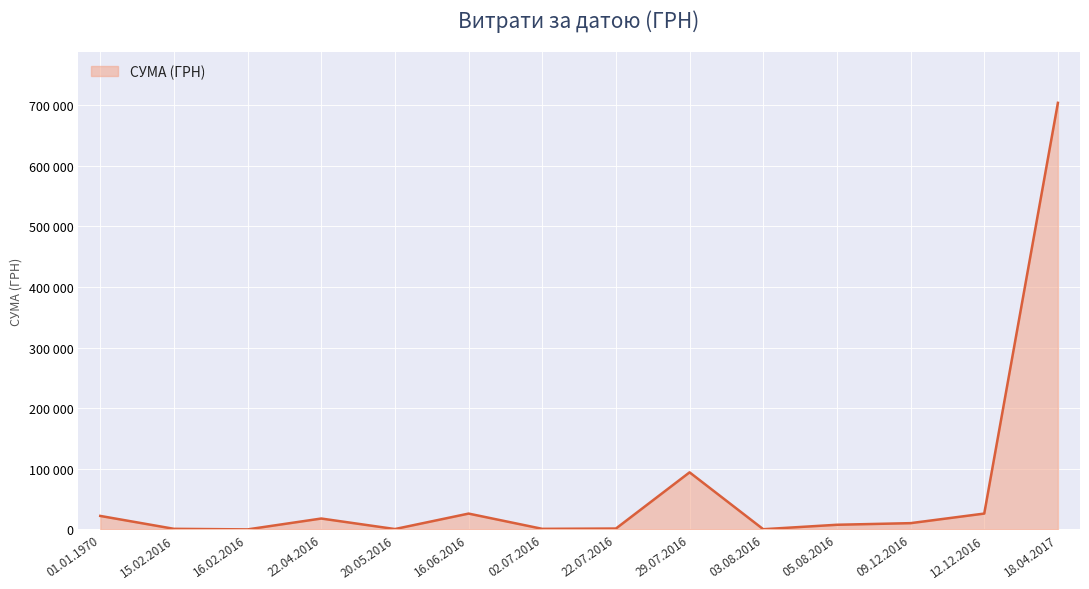

Is this an area chart (filled region under the line)?

Yes